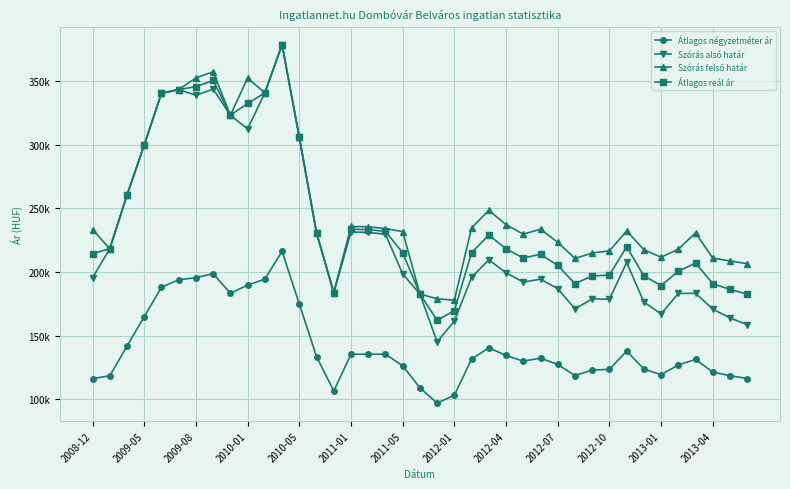

Is this an area chart (filled region under the line)?

No